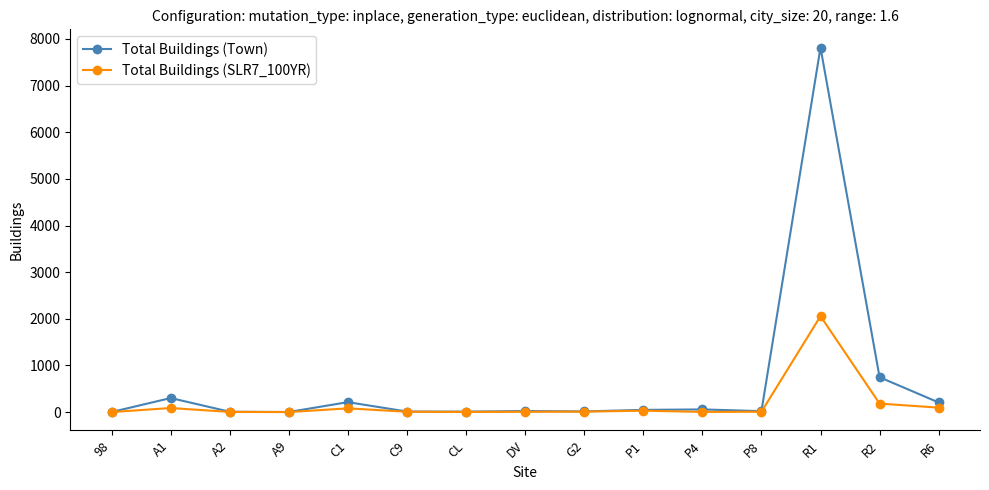

True or false: Total Buildings (SLR7_100YR) has more than 2 interior local peaks.

True